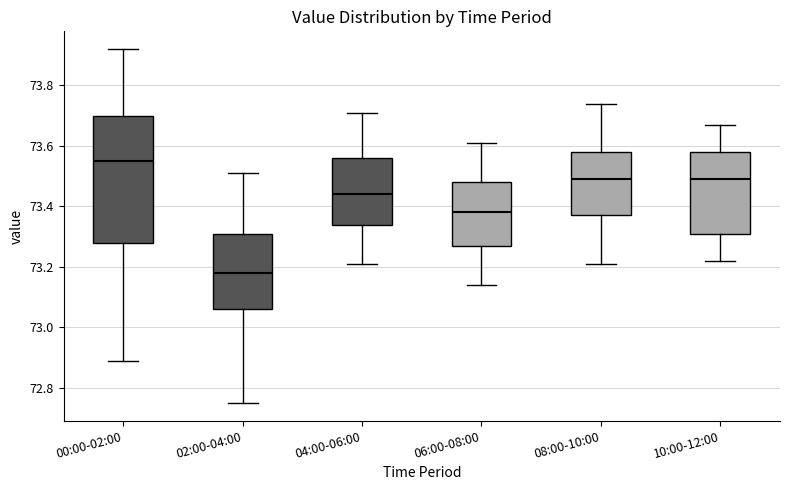

Where does the upper whisker of the box for 02:00-04:00 end on the y-axis? The values are not printed on the chart, so give them approximately, as read against the axis.

73.52